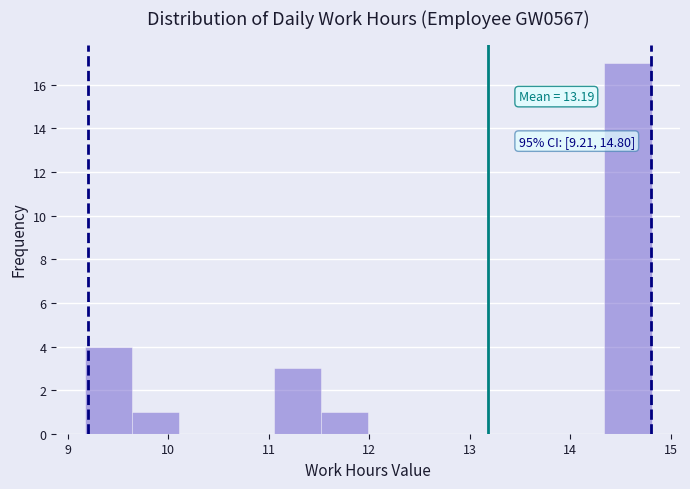

Over which range of the x-axis is the bar tallest?

14.34 to 14.81